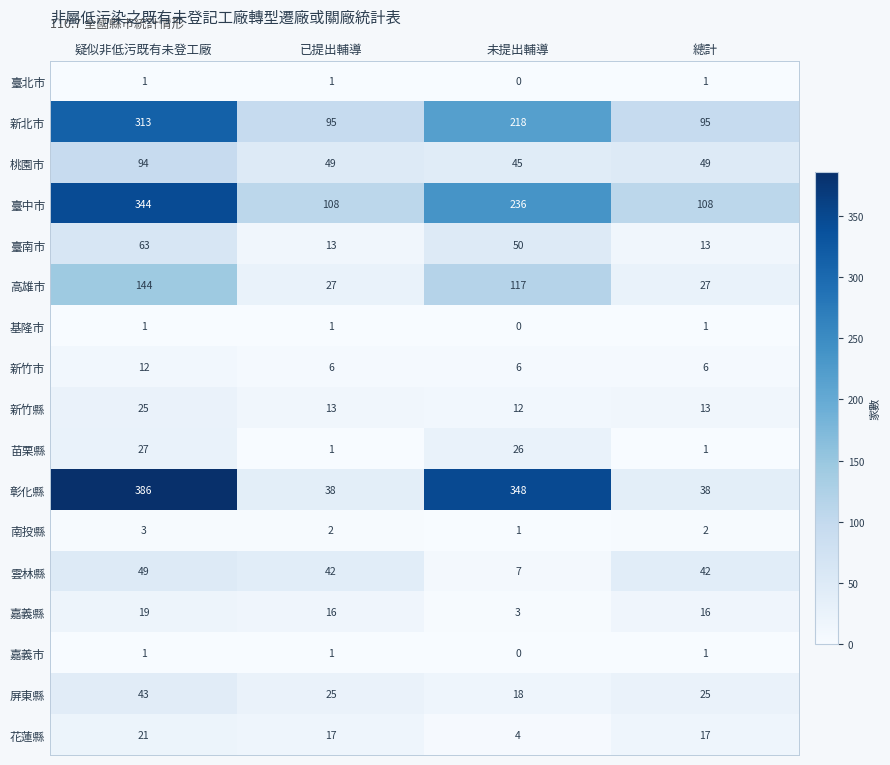

Is it true that 嘉義市 equals 0 at 總計?

False